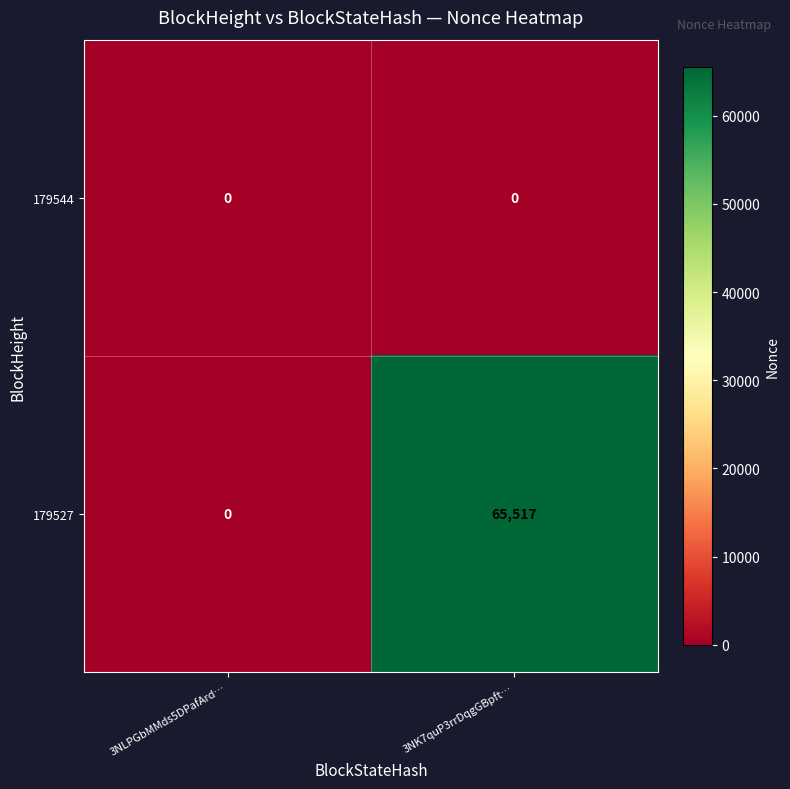

At which label is 179527 closest to 32758?

3NLPGbMMds5DPafArd…